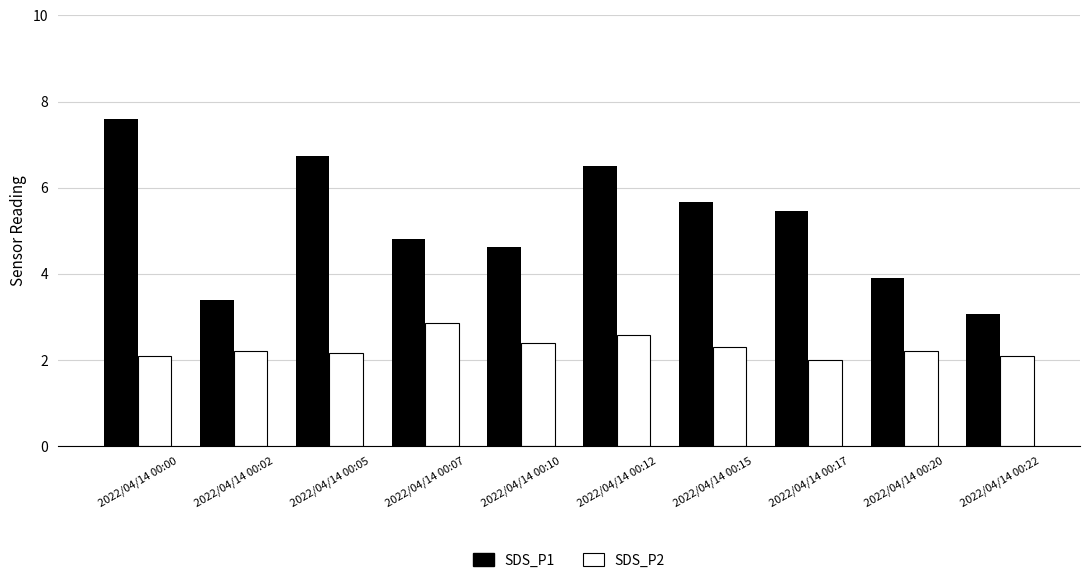

Is it true that SDS_P2 equals 2.6 at 2022/04/14 00:12?

True